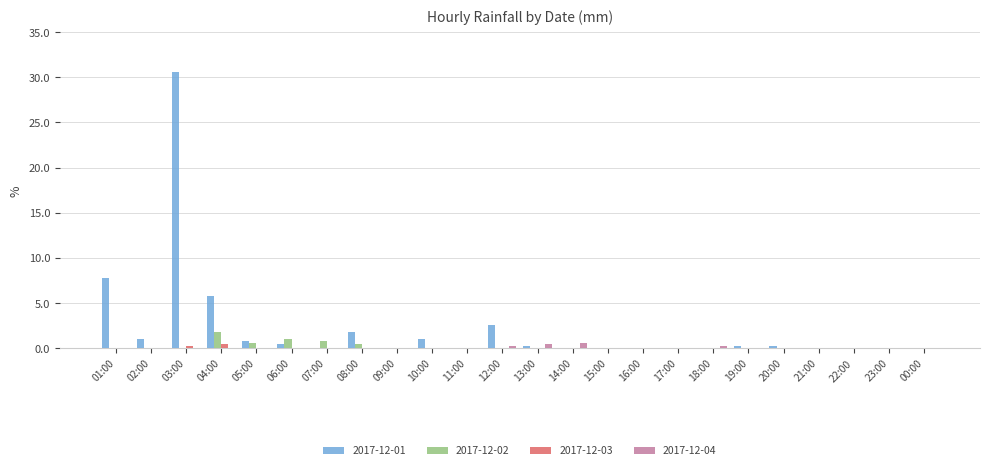

Count the number of categories in the chart.

24